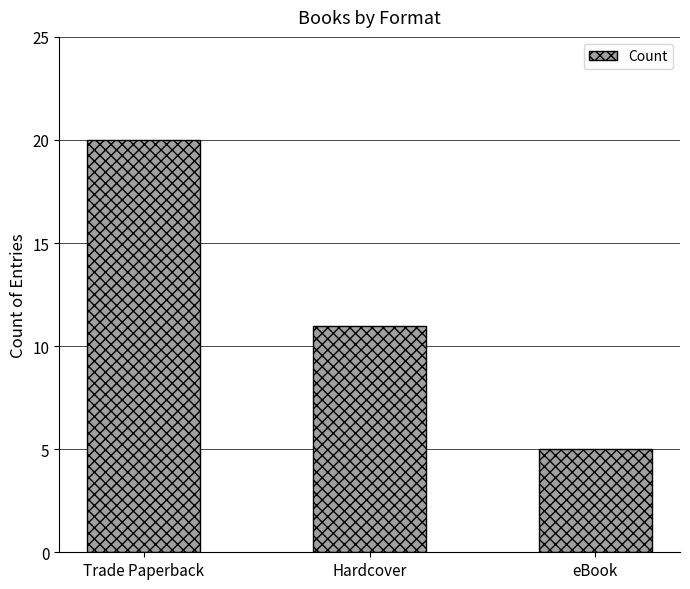

List the labels in order of value, largest first.

Trade Paperback, Hardcover, eBook